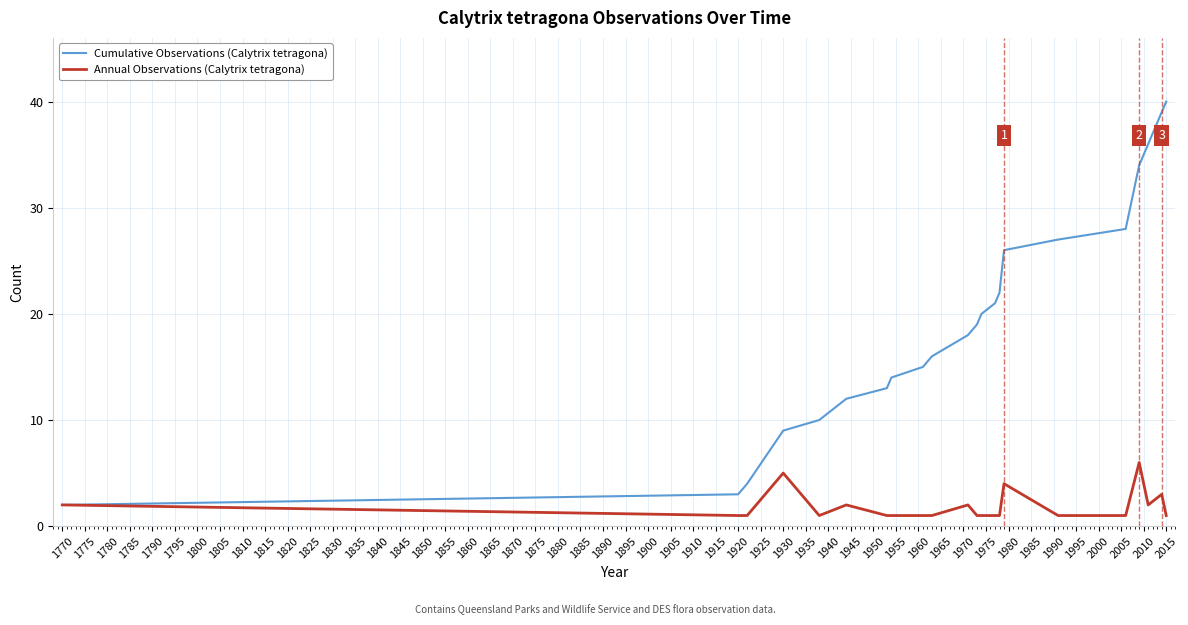

Rank the series by their maximum value, from highest to lowest.

Cumulative Observations (Calytrix tetragona), Annual Observations (Calytrix tetragona)